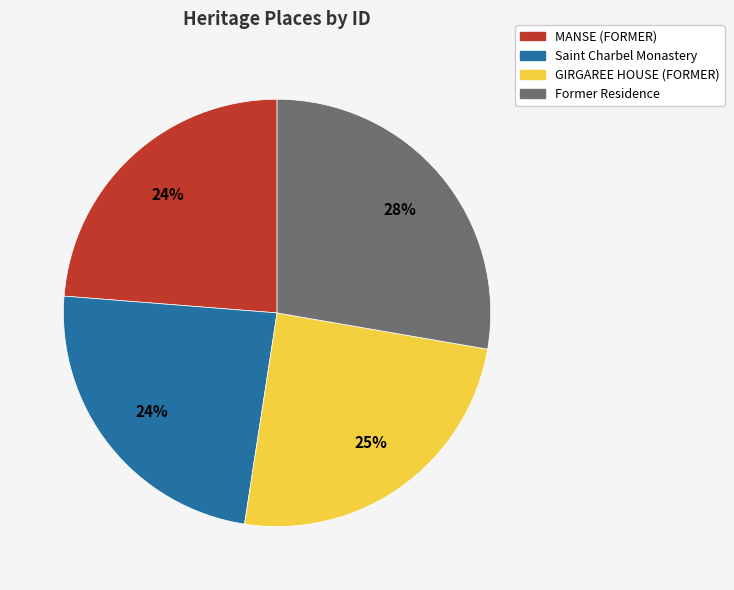

To the nearest percent, what is the difference between the largest and smallest slice percentages?

4%